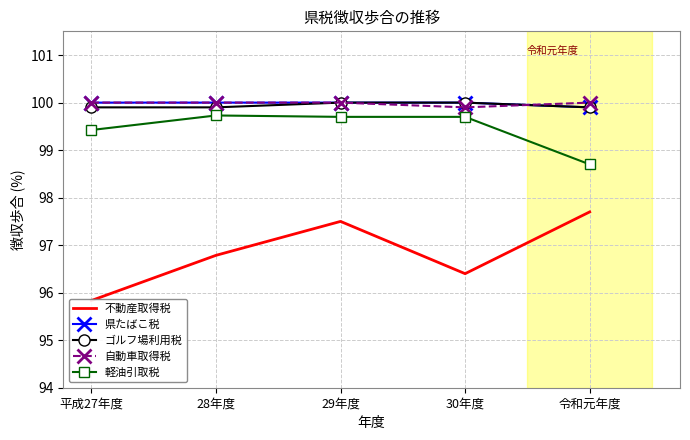

Reading left to right, list all the values displayed in this chart.

不動産取得税: 95.8	96.8	97.5	96.4	97.7
県たばこ税: 100.0	100.0	100.0	100.0	99.9
ゴルフ場利用税: 99.9	99.9	100.0	100.0	99.9
自動車取得税: 100.0	100.0	100.0	99.9	100.0
軽油引取税: 99.4	99.7	99.7	99.7	98.7